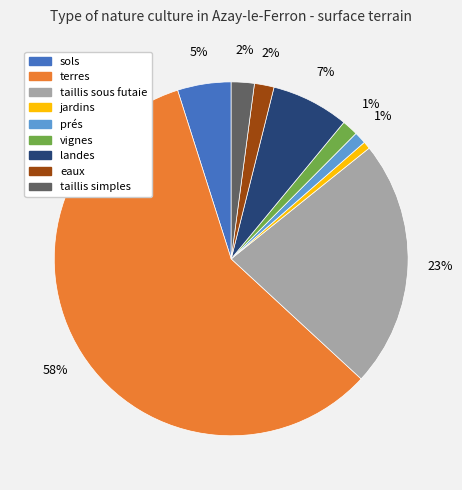

Which category accounts for the majority?

terres